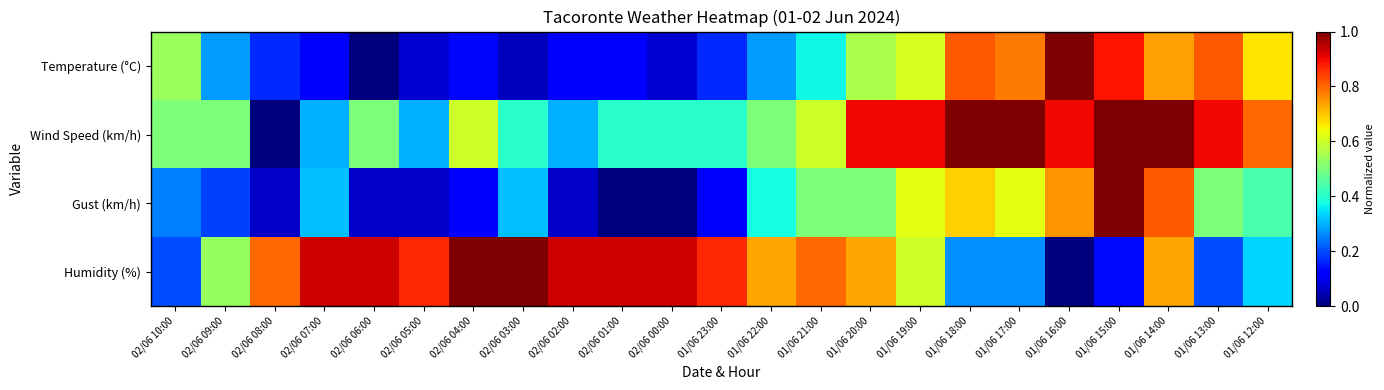

Between 01/06 15:00 and 01/06 17:00, which is larger?

01/06 15:00